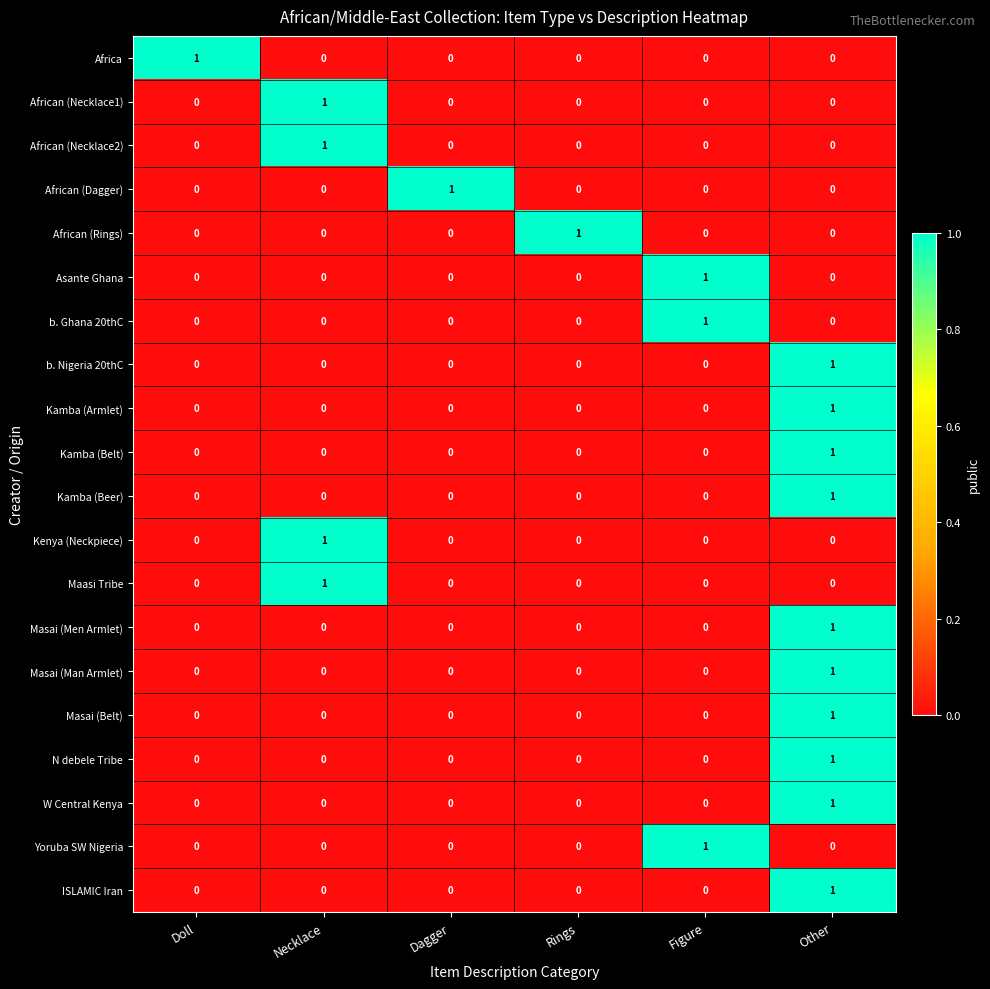

What is the total value across all series at Figure?

3